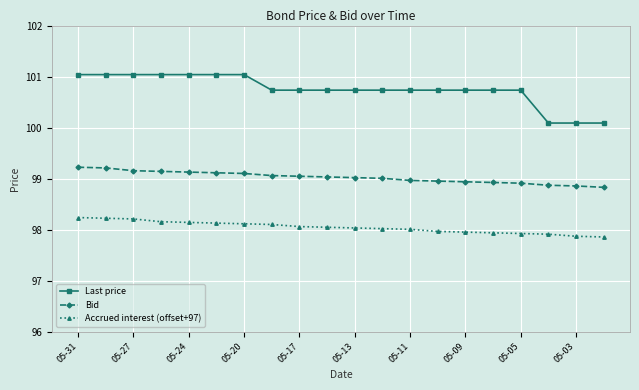

Which series has the largest range (max minus min)?

Last price